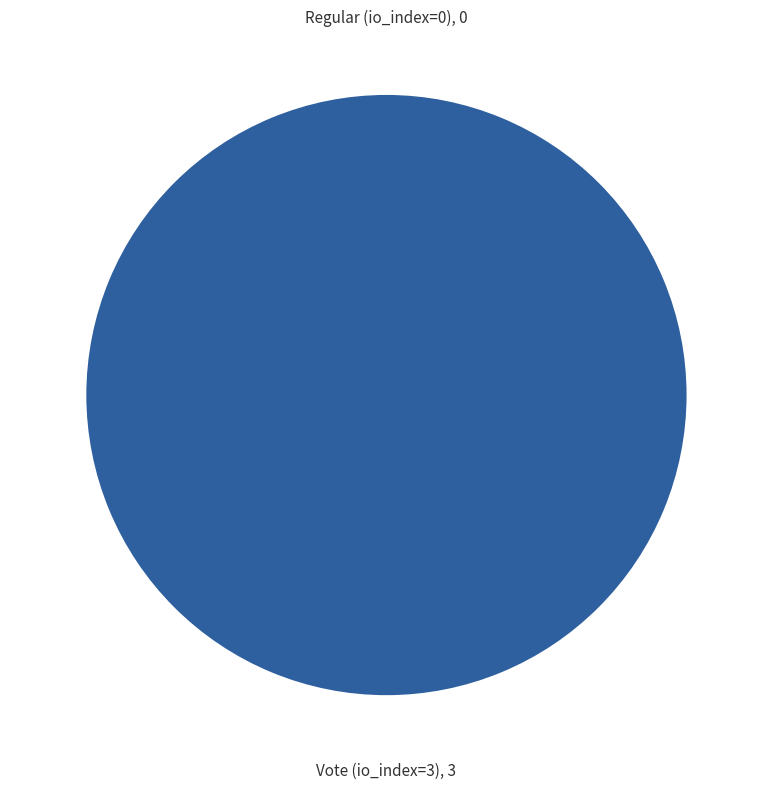

Do Vote (io_index=3) and Regular (io_index=0) together represent more than half of the pie?

Yes